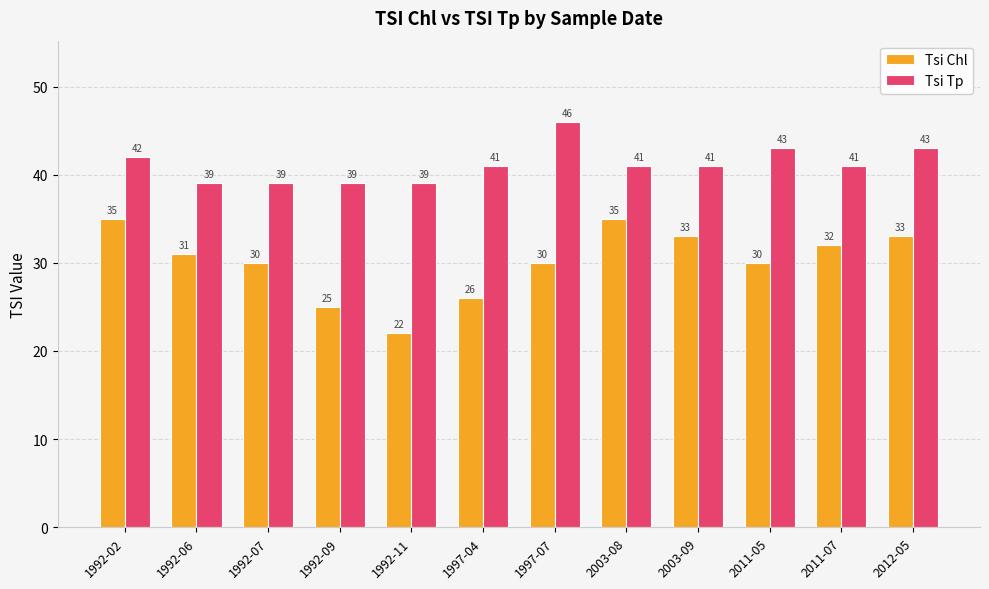

What is the difference between the second highest and second lowest values in the Tsi Tp series?

4